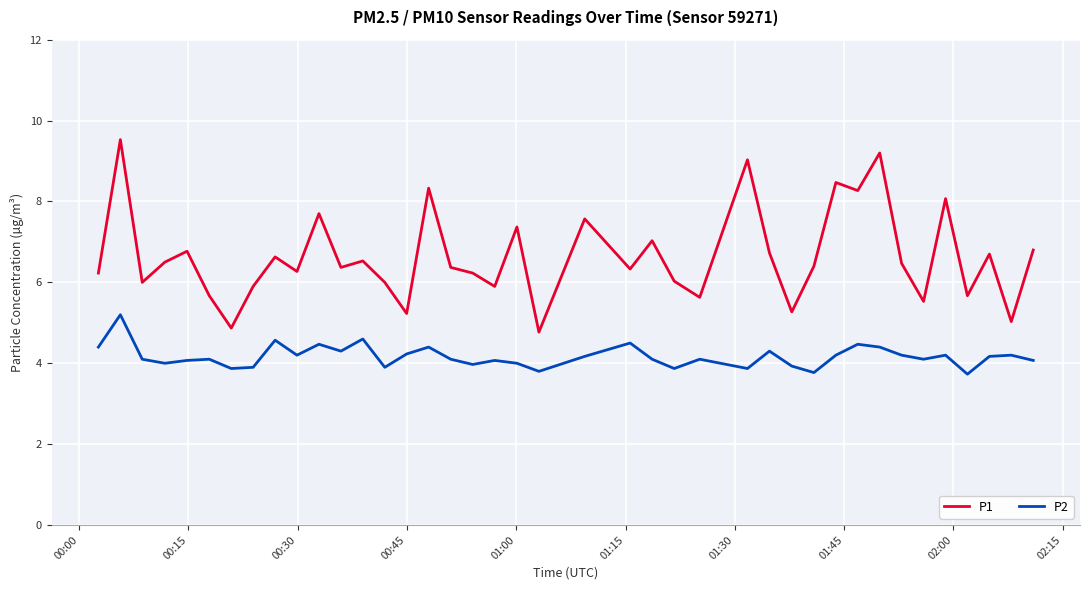

How many interior local valleys does the P2 series have?

12